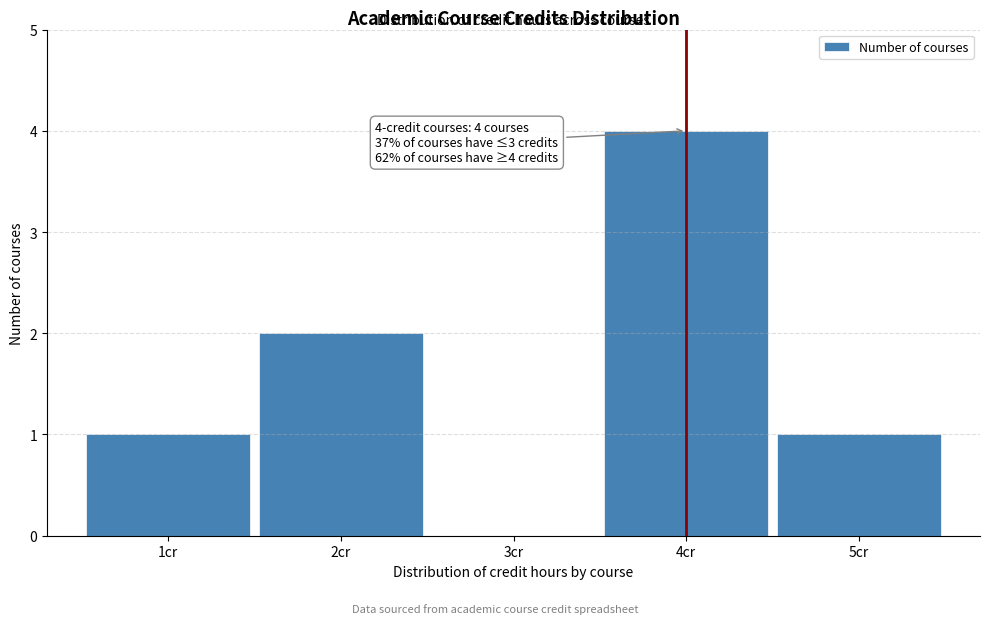

Over which range of the x-axis is the bar tallest?

3.5 to 4.5